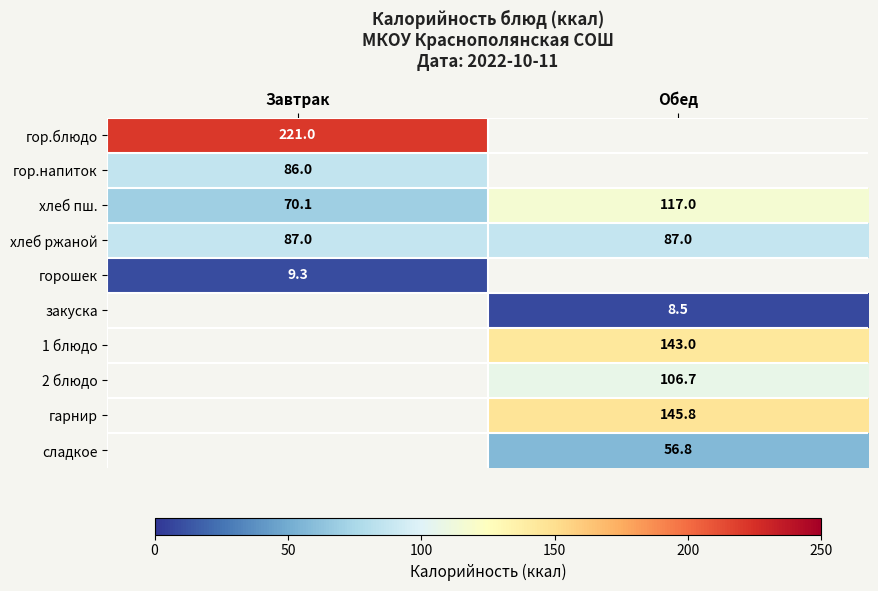

At how many categories does at least one series exceed 171?

1